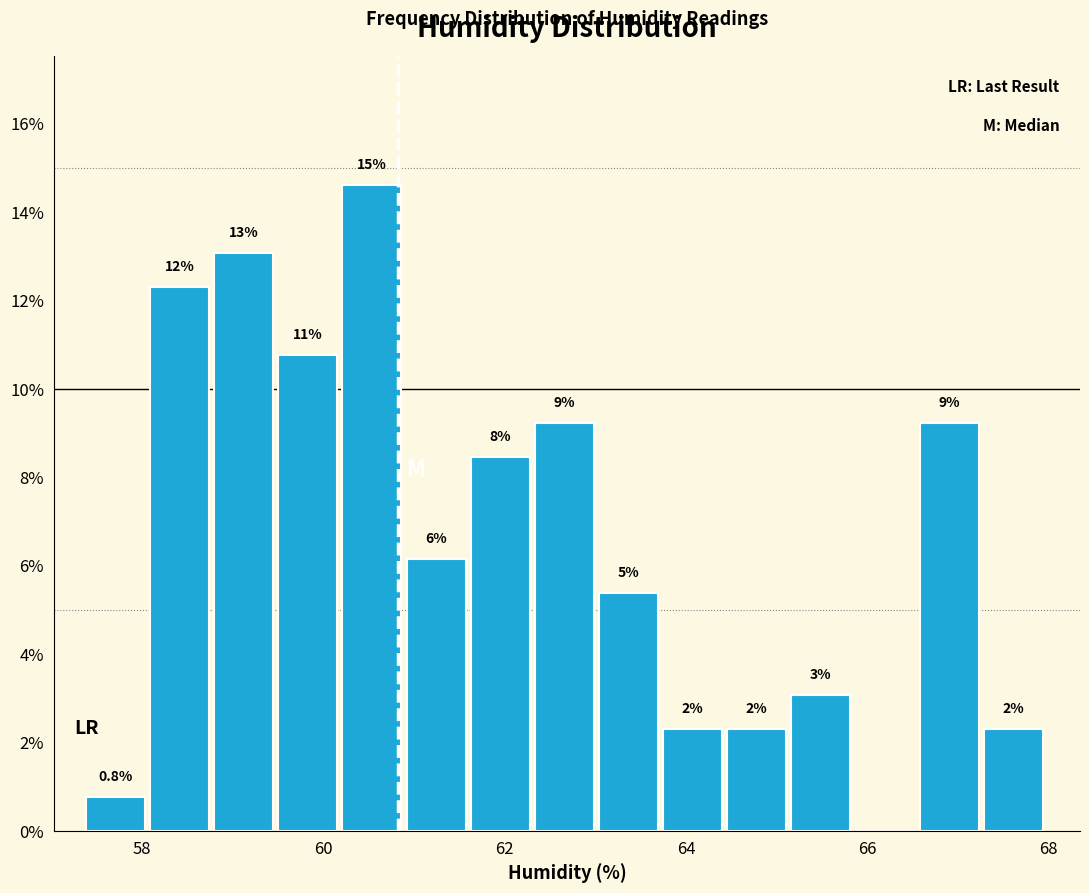

Around what value on the x-axis is the tallest bar? Give the approximate position of its centre, as read against the axis.

60.6